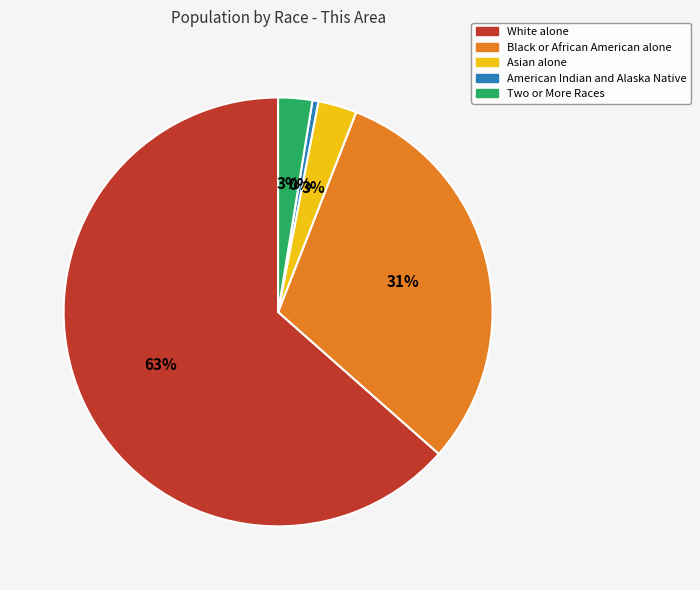

Is Black or African American alone the majority of the pie?

No